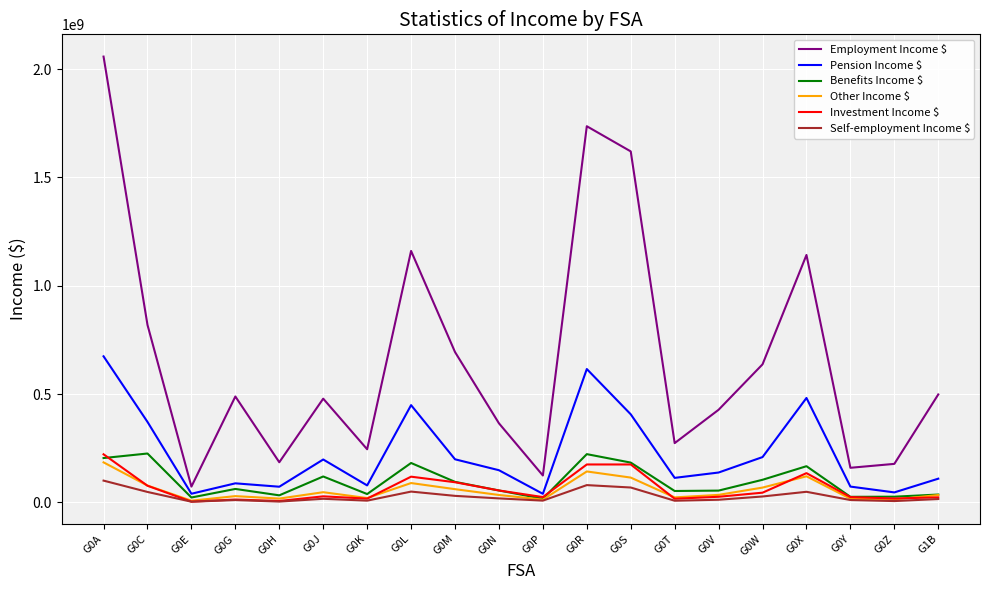

What is the maximum value shown in the chart?

2057567000